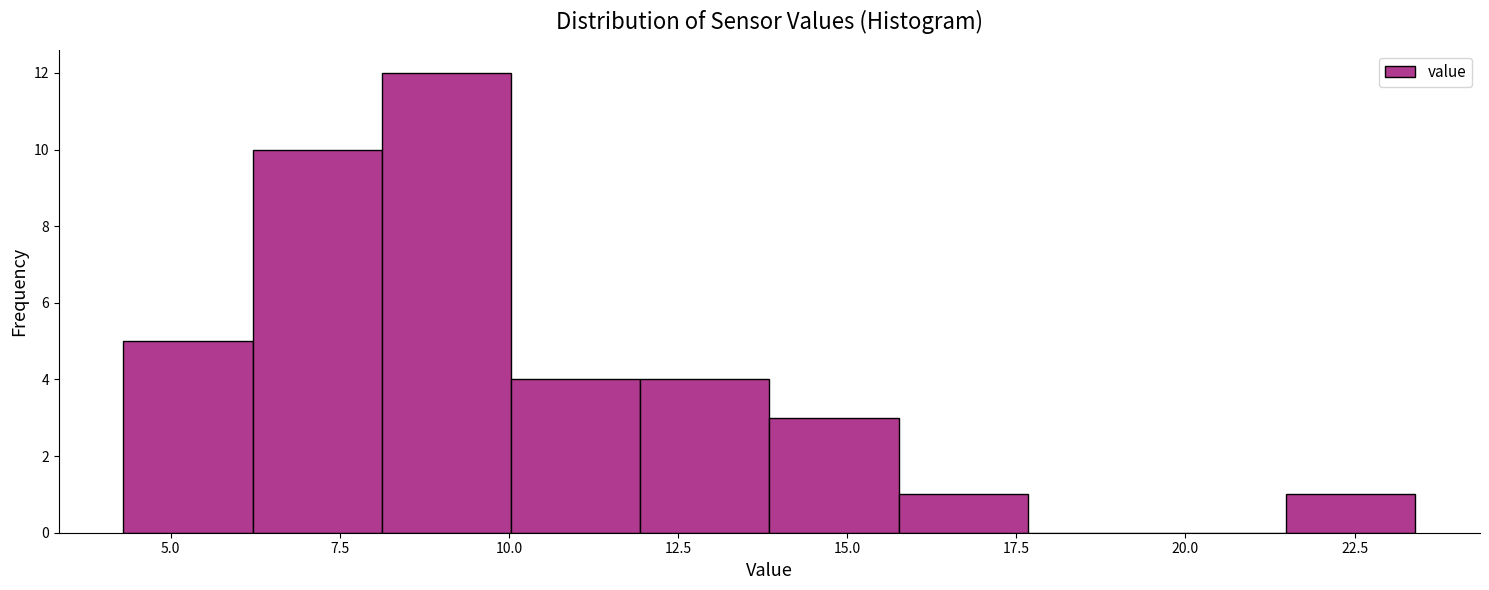

Around what value on the x-axis is the tallest bar? Give the approximate position of its centre, as read against the axis.

9.0